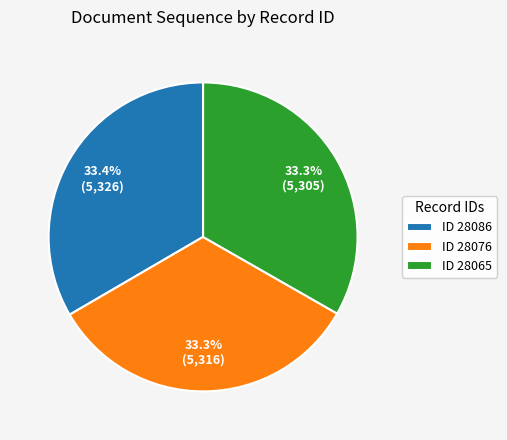

What is the ratio of the value at ID 28086 to the value at ID 28076?

1.0